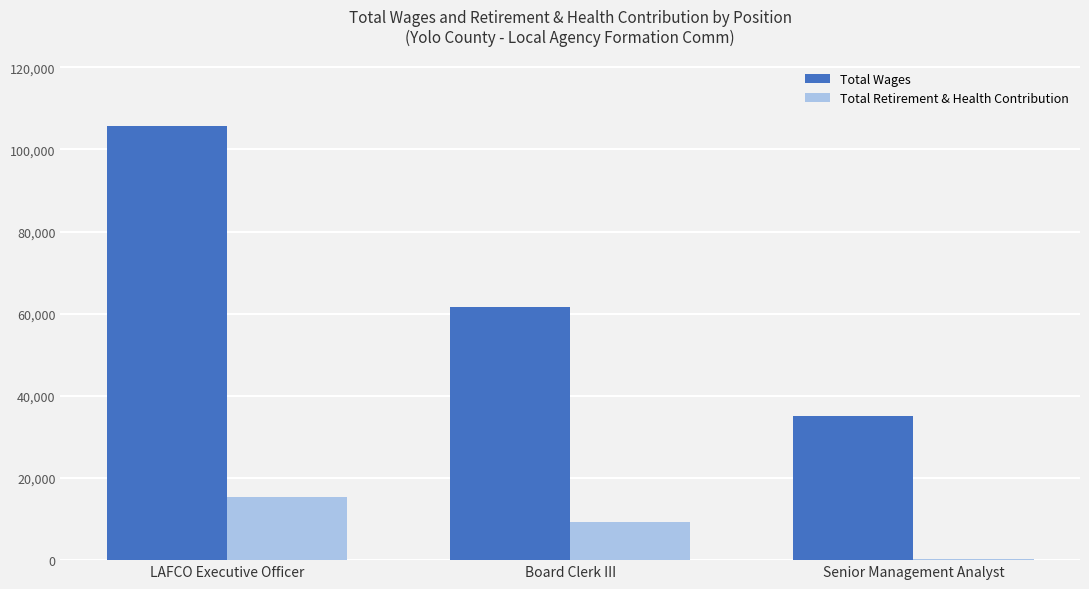

Which series changed the most between LAFCO Executive Officer and Senior Management Analyst?

Total Wages